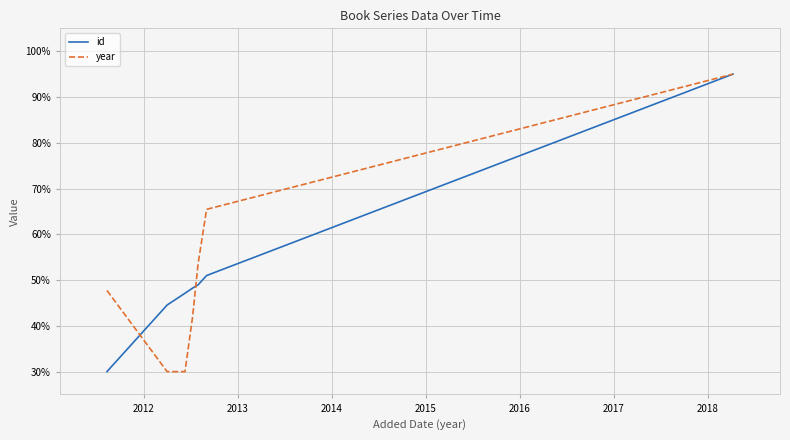

After their last crossing, which series has the higher values: year or id?

year